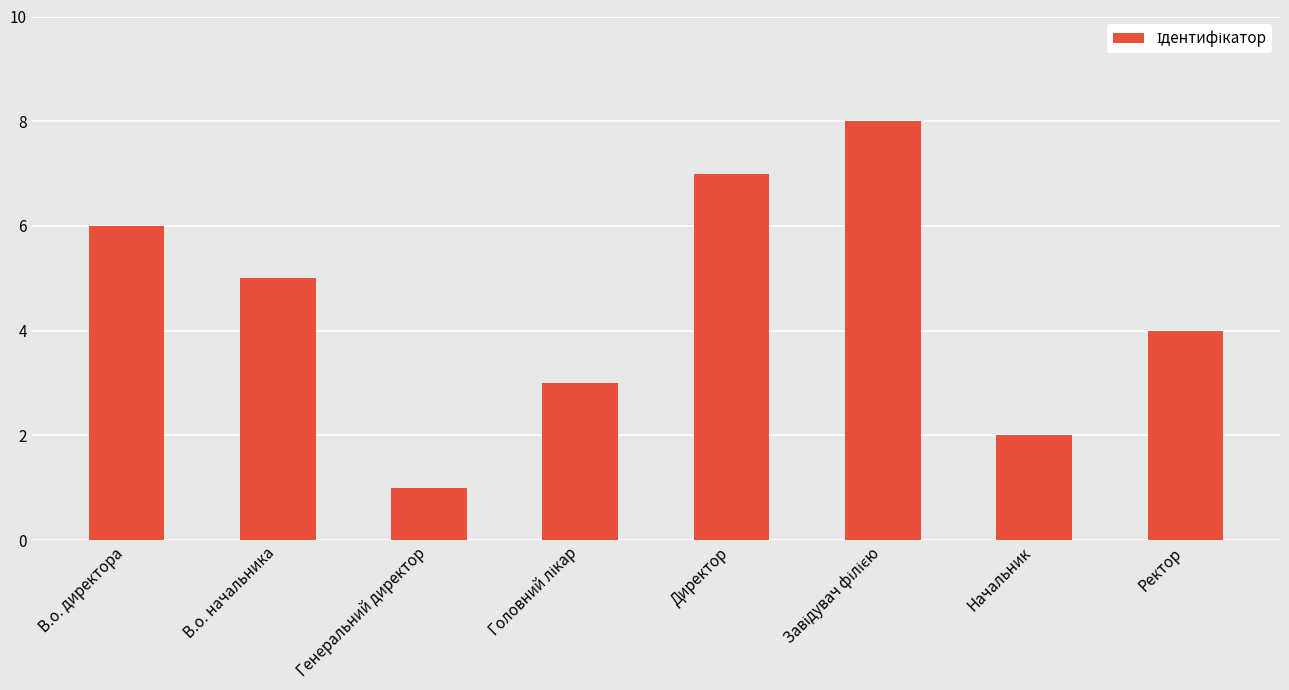

The chart shows a value of 2 at Начальник. True or false?

True